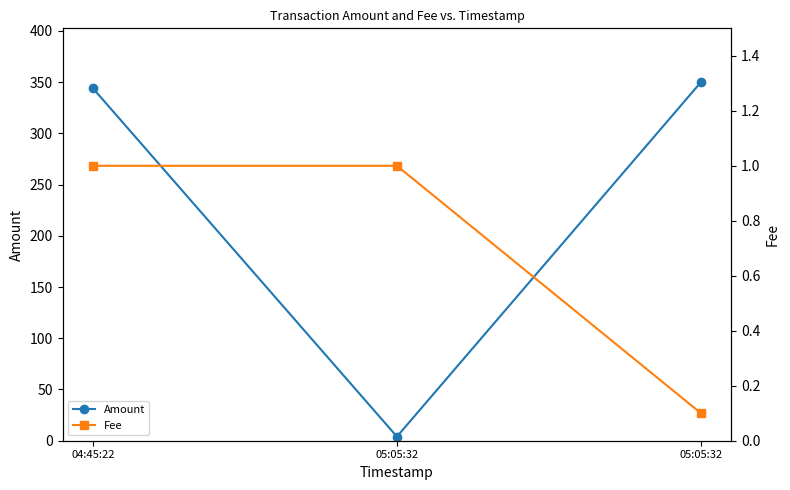

What is the difference between the second highest and minimum values in the Fee series?

0.9